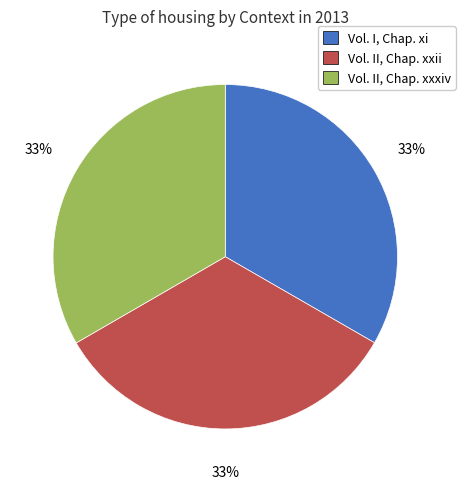

Does Vol. I, Chap. xi account for over 50% of the chart?

No